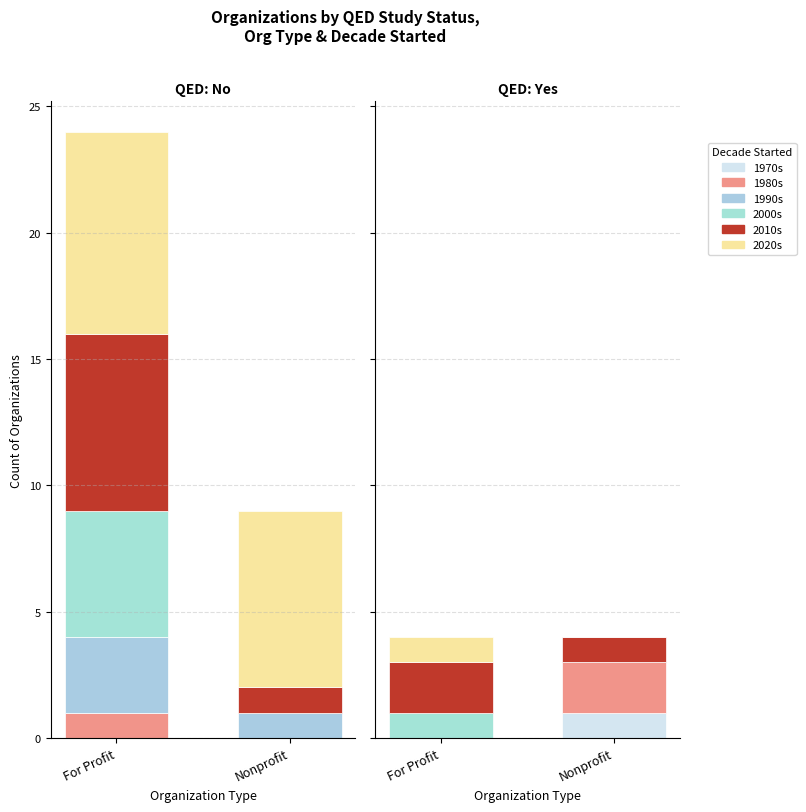

The value of 1980s at For Profit is -1. True or false?

False